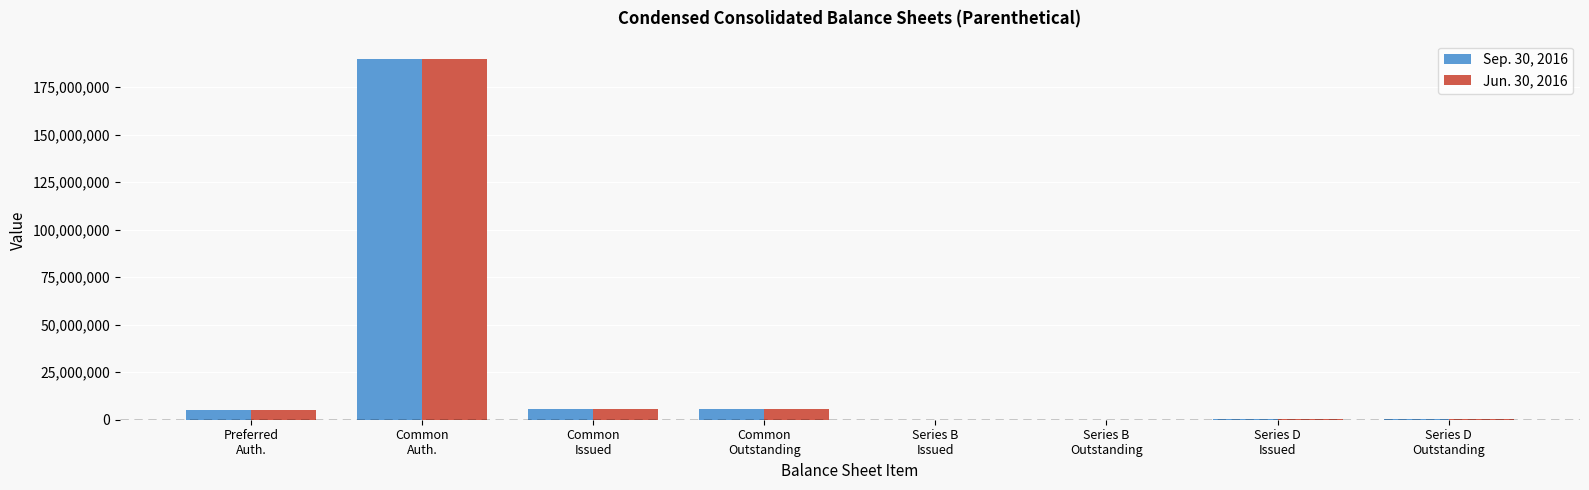

Does the chart contain stacked bars?

No